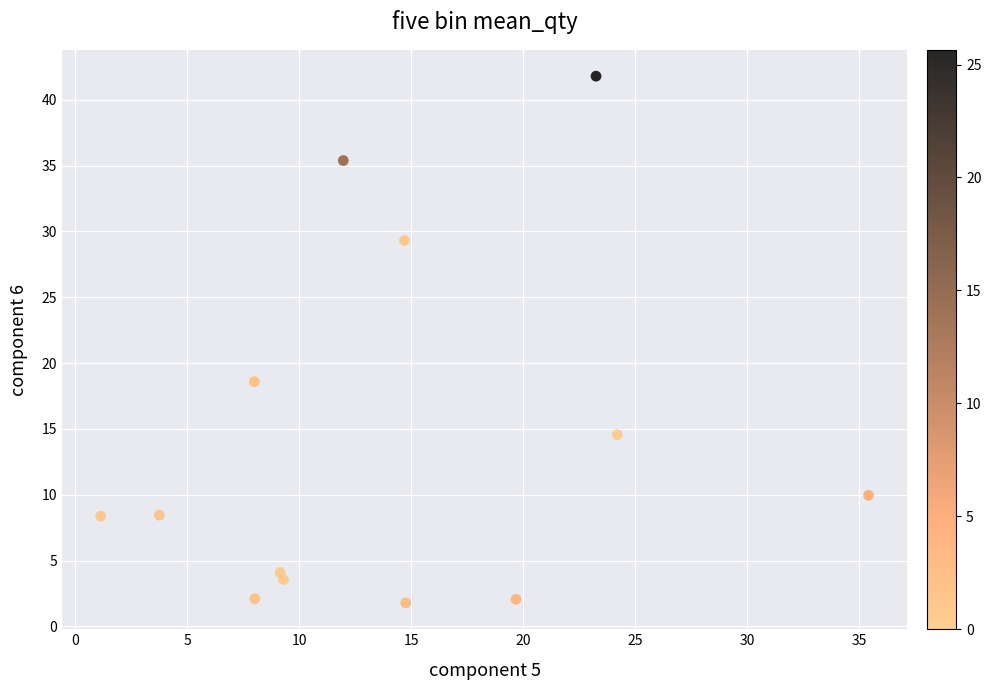

What is the range of X values (max minus min)?

34.3